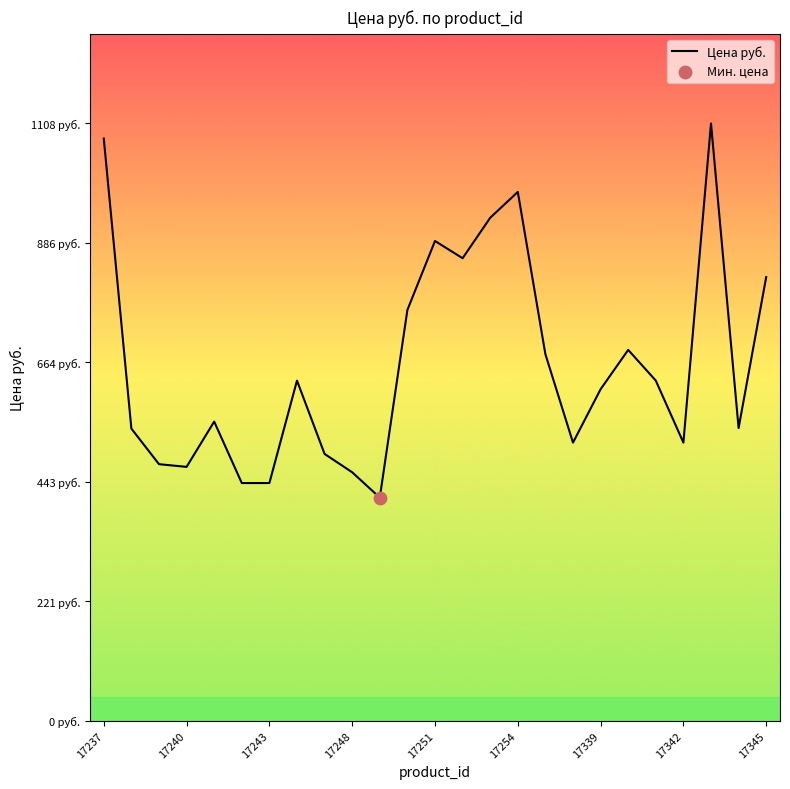

Does the chart have visible grid lines?

No